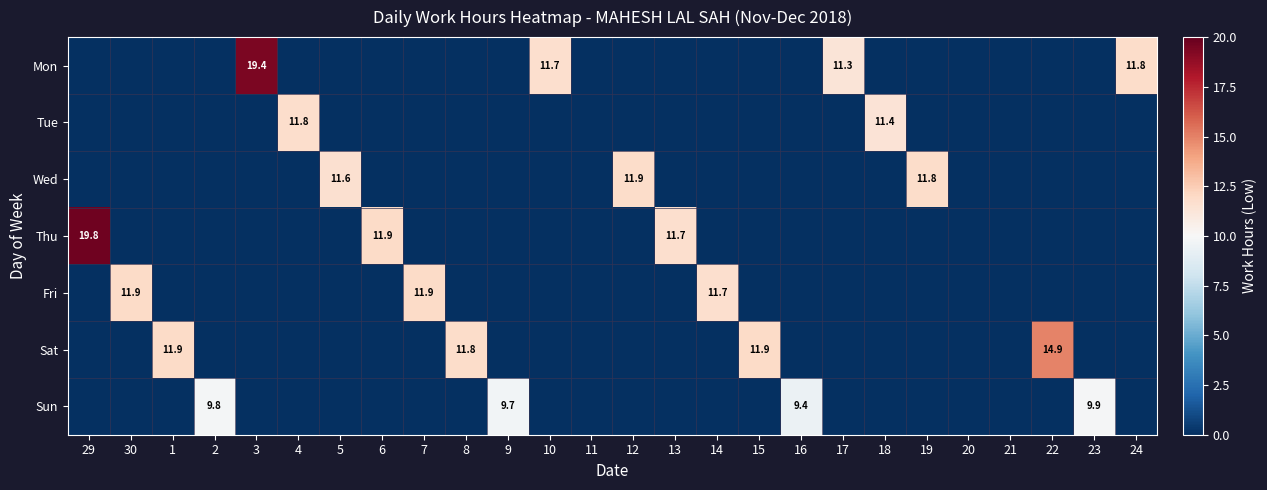

The Sun series shows 5.2 at 23. True or false?

False